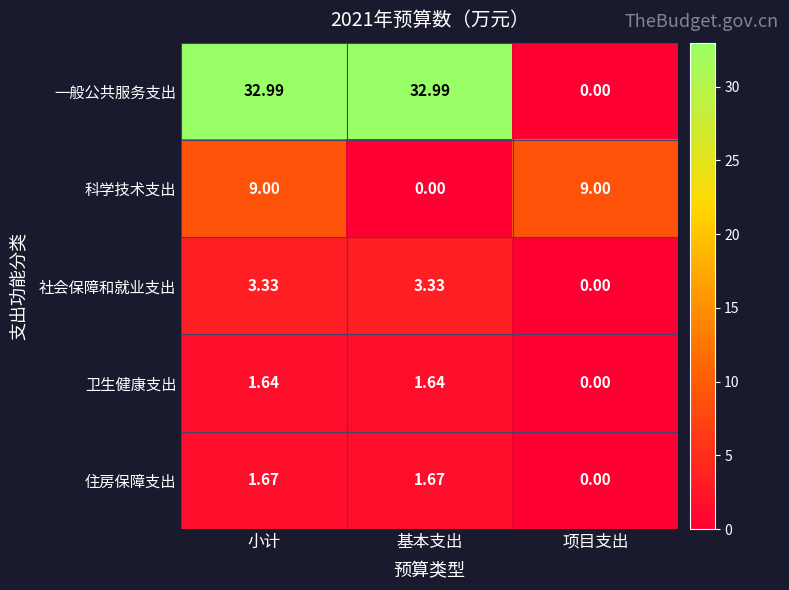

How many series are shown in this chart?

5